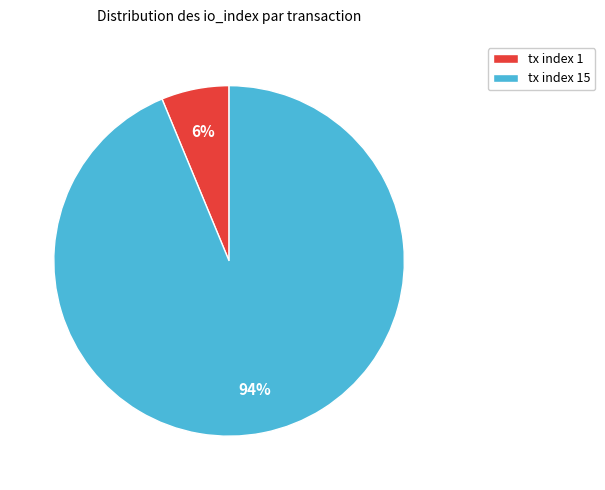

To the nearest percent, what percentage of the pie is tx index 1?

6%